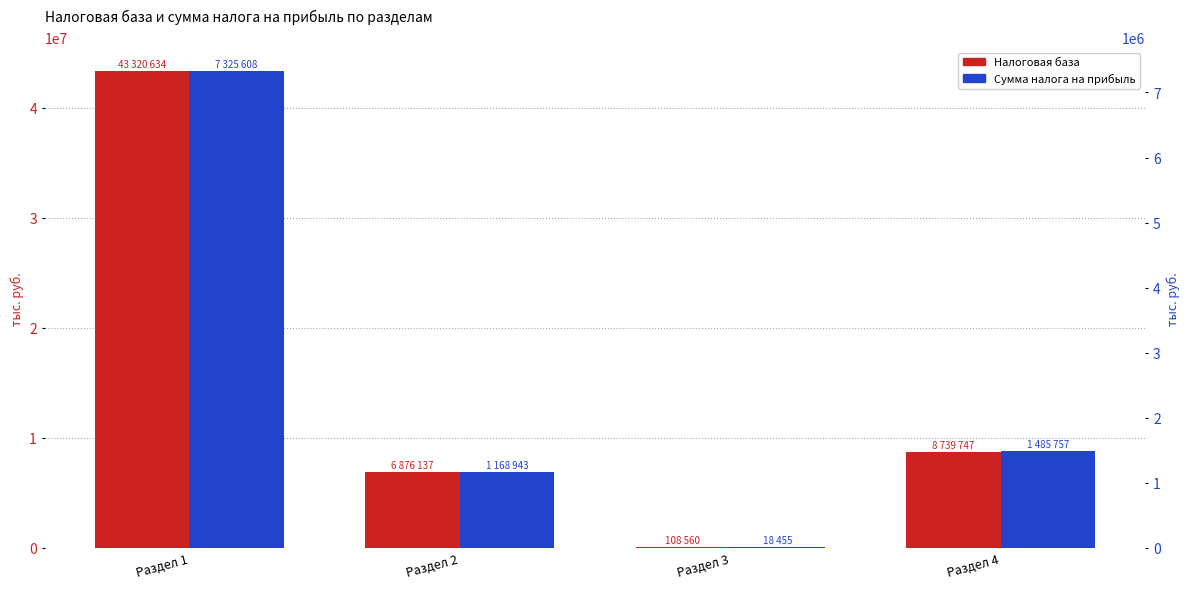

How many values in the Сумма налога на прибыль series are below 1485757?

2